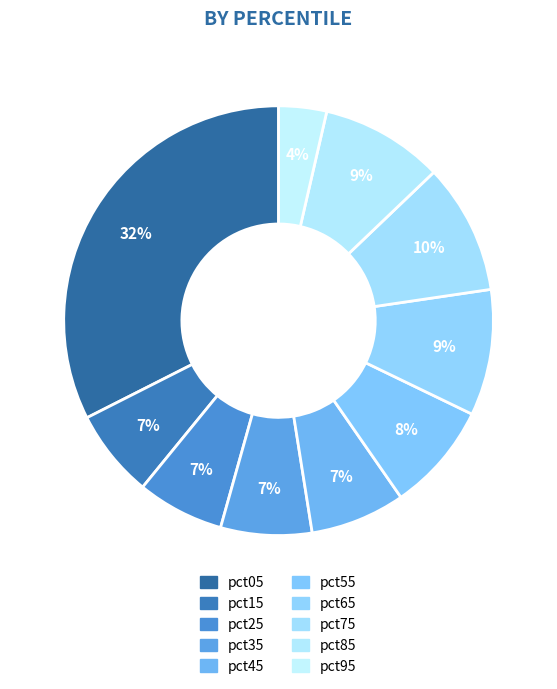

What percentage is NOT represented by pct55?

91.8%